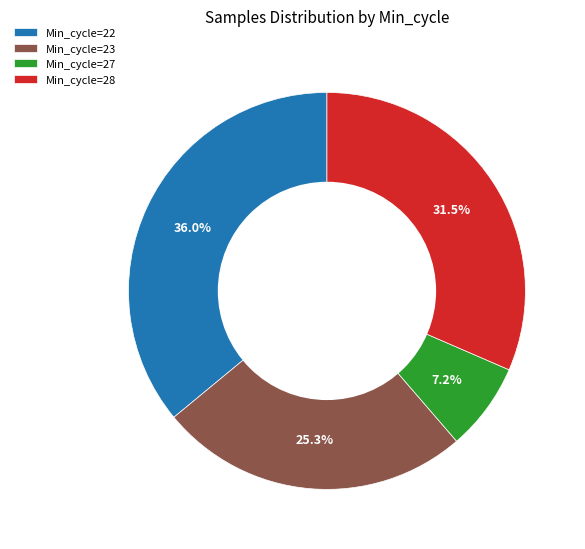

What is the ratio of the value at Min_cycle=28 to the value at Min_cycle=22?

0.9